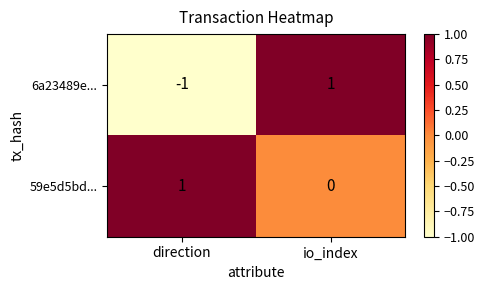

At which label is 59e5d5bd... closest to 0?

io_index